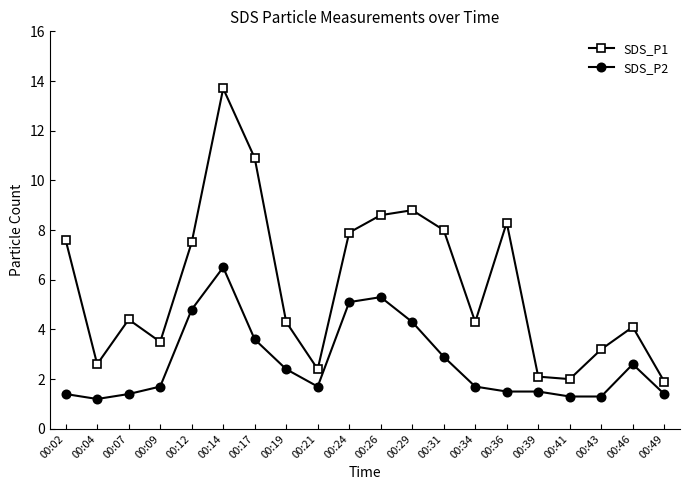

The SDS_P2 series shows 2.4 at 00:36. True or false?

False